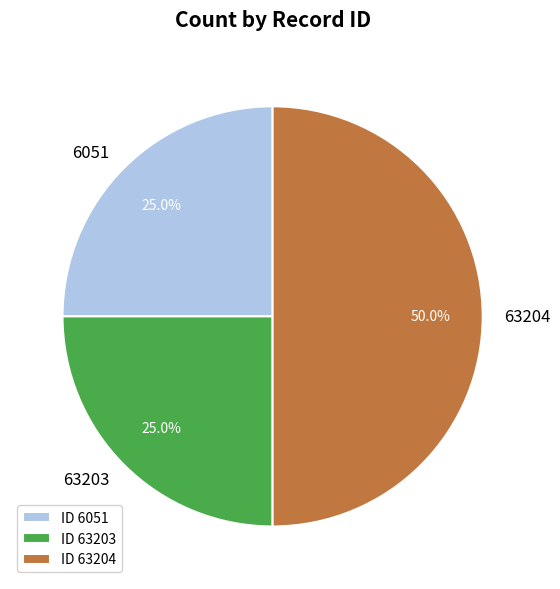

To the nearest percent, what is the average slice percentage?

33%